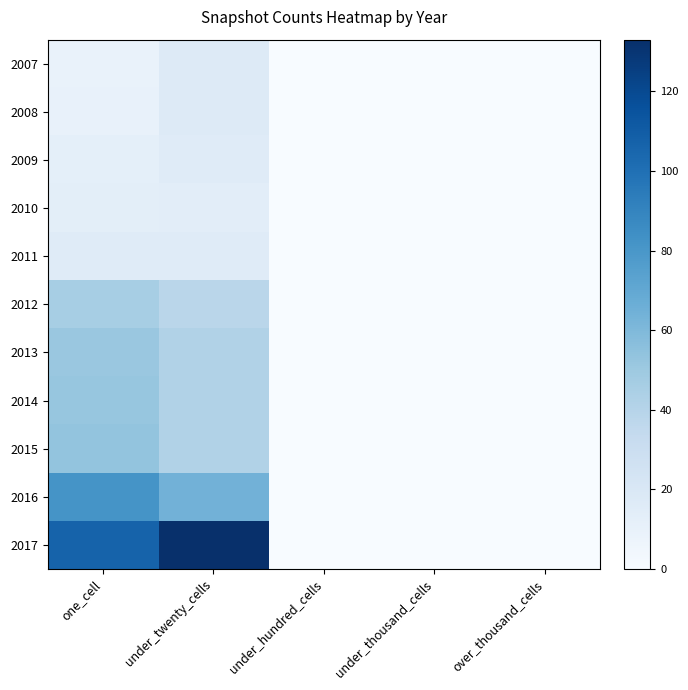

Reading left to right, list all the values displayed in this chart.

2007: one_cell=9	under_twenty_cells=17	under_hundred_cells=0	under_thousand_cells=0	over_thousand_cells=0
2008: one_cell=10	under_twenty_cells=17	under_hundred_cells=0	under_thousand_cells=0	over_thousand_cells=0
2009: one_cell=12	under_twenty_cells=16	under_hundred_cells=0	under_thousand_cells=0	over_thousand_cells=0
2010: one_cell=13	under_twenty_cells=14	under_hundred_cells=0	under_thousand_cells=0	over_thousand_cells=0
2011: one_cell=16	under_twenty_cells=16	under_hundred_cells=0	under_thousand_cells=0	over_thousand_cells=0
2012: one_cell=46	under_twenty_cells=38	under_hundred_cells=0	under_thousand_cells=0	over_thousand_cells=0
2013: one_cell=51	under_twenty_cells=42	under_hundred_cells=0	under_thousand_cells=0	over_thousand_cells=0
2014: one_cell=52	under_twenty_cells=42	under_hundred_cells=0	under_thousand_cells=0	over_thousand_cells=0
2015: one_cell=53	under_twenty_cells=42	under_hundred_cells=0	under_thousand_cells=0	over_thousand_cells=0
2016: one_cell=82	under_twenty_cells=64	under_hundred_cells=0	under_thousand_cells=0	over_thousand_cells=0
2017: one_cell=107	under_twenty_cells=133	under_hundred_cells=0	under_thousand_cells=0	over_thousand_cells=0